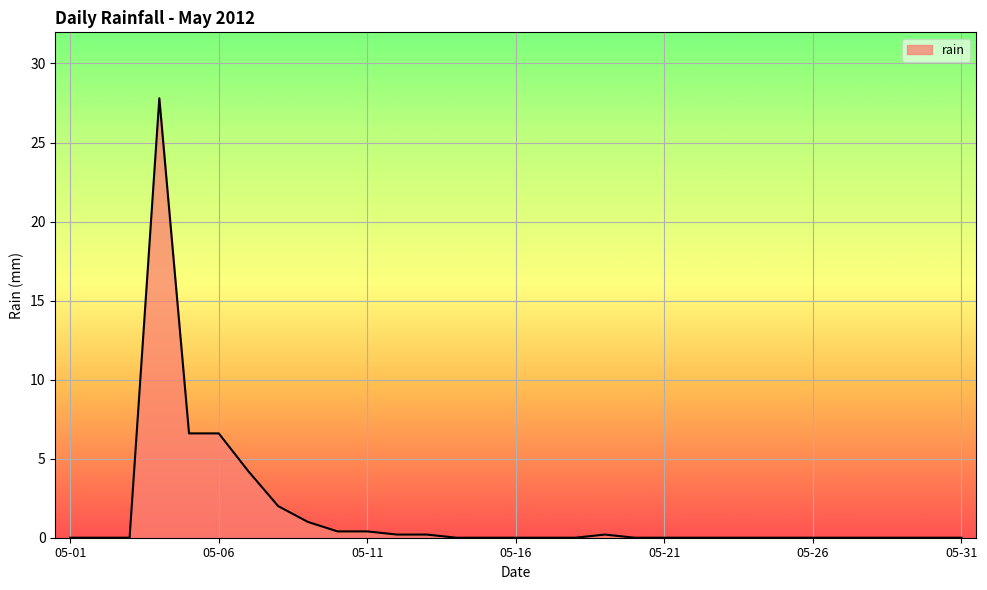

How many lines are shown in the chart?

1